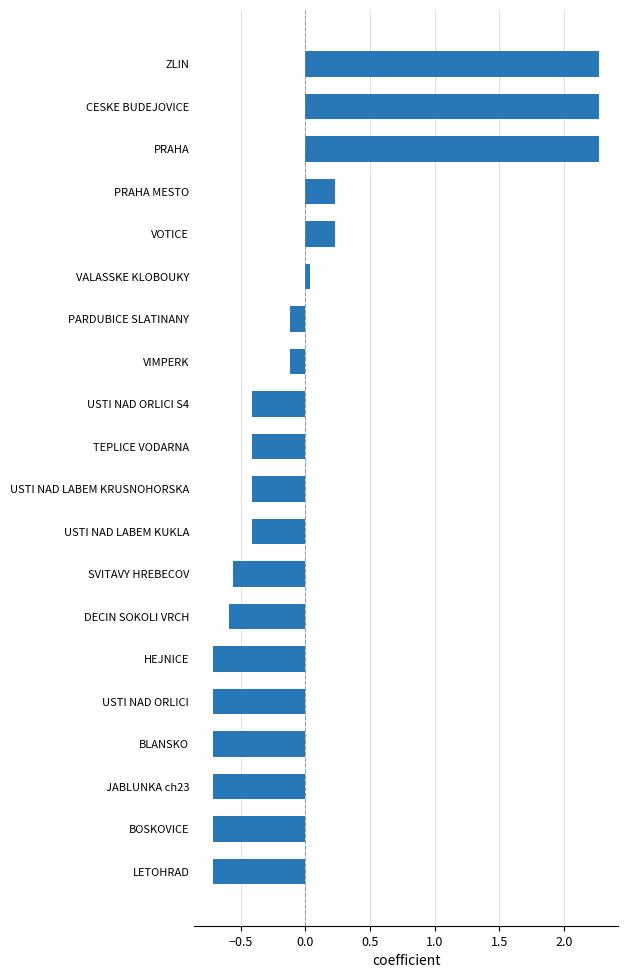

How many data points does each series have?

20